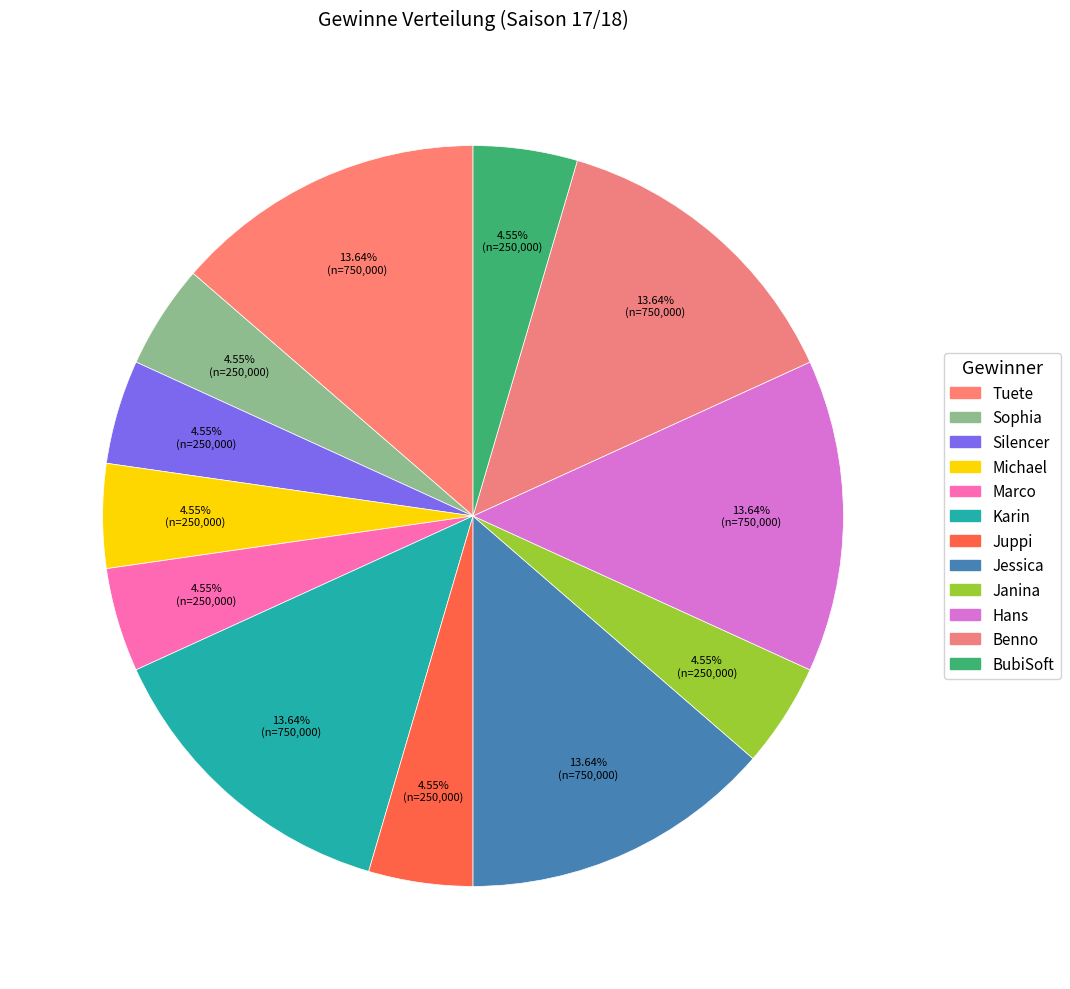

How many segments does this pie chart have?

12